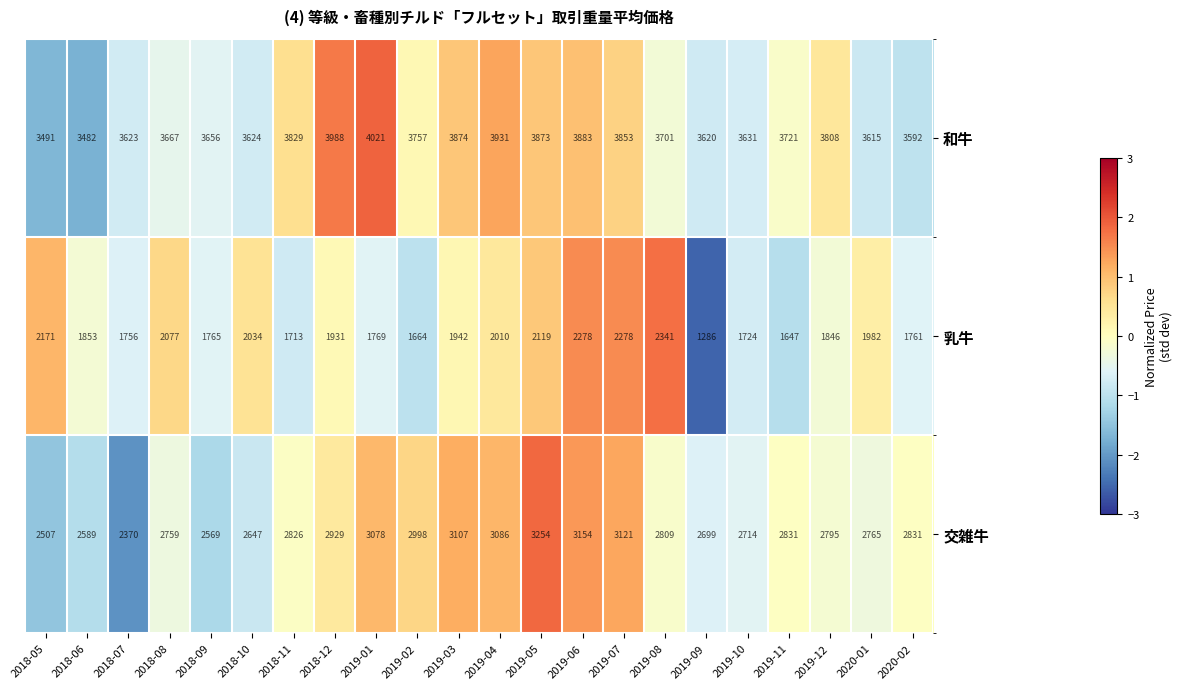

How many series are shown in this chart?

3